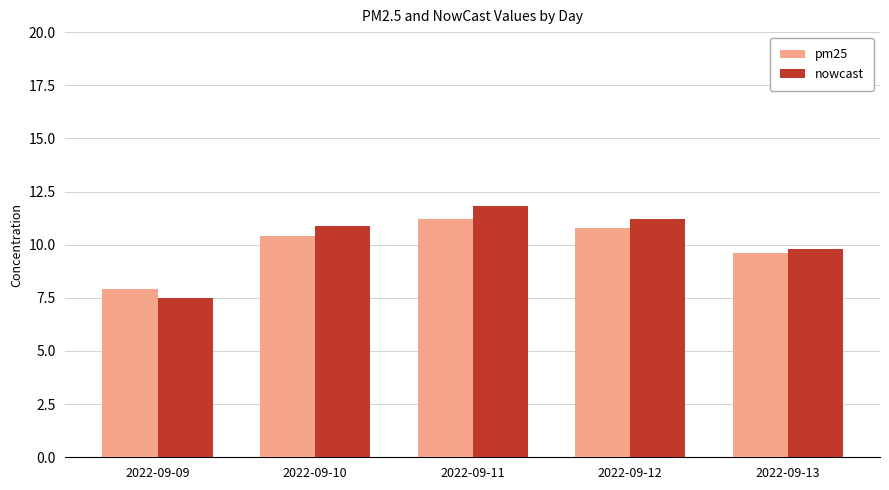

How many data points in pm25 are less than 10?

2